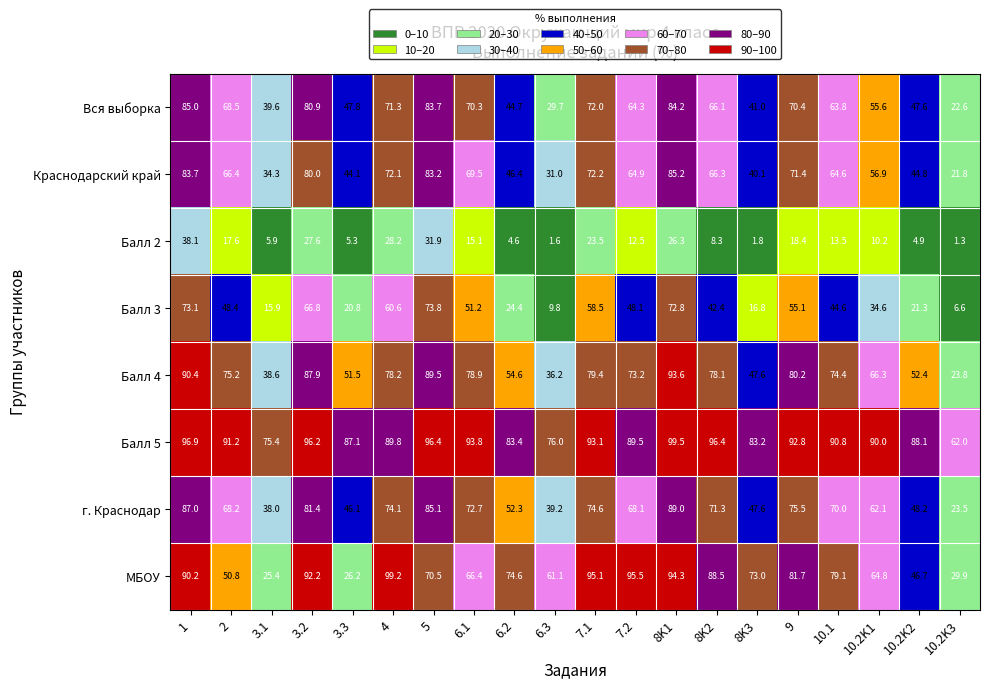

How many values in the Балл 5 series are below 90?

9